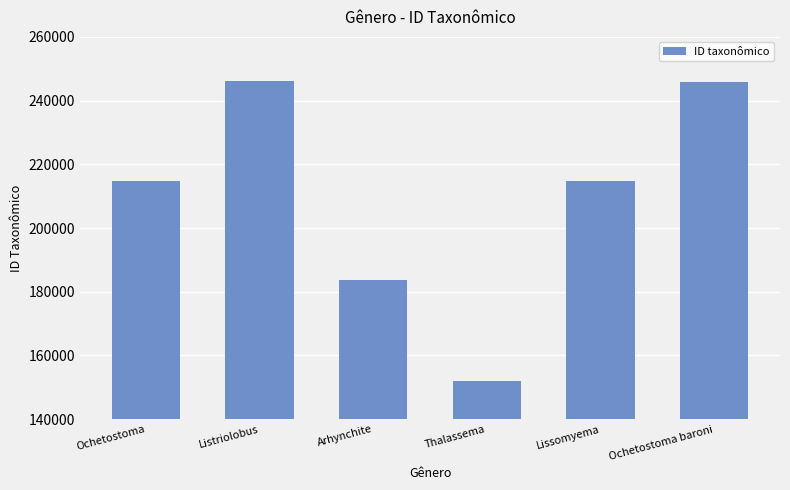

How many values are below 214657?

3